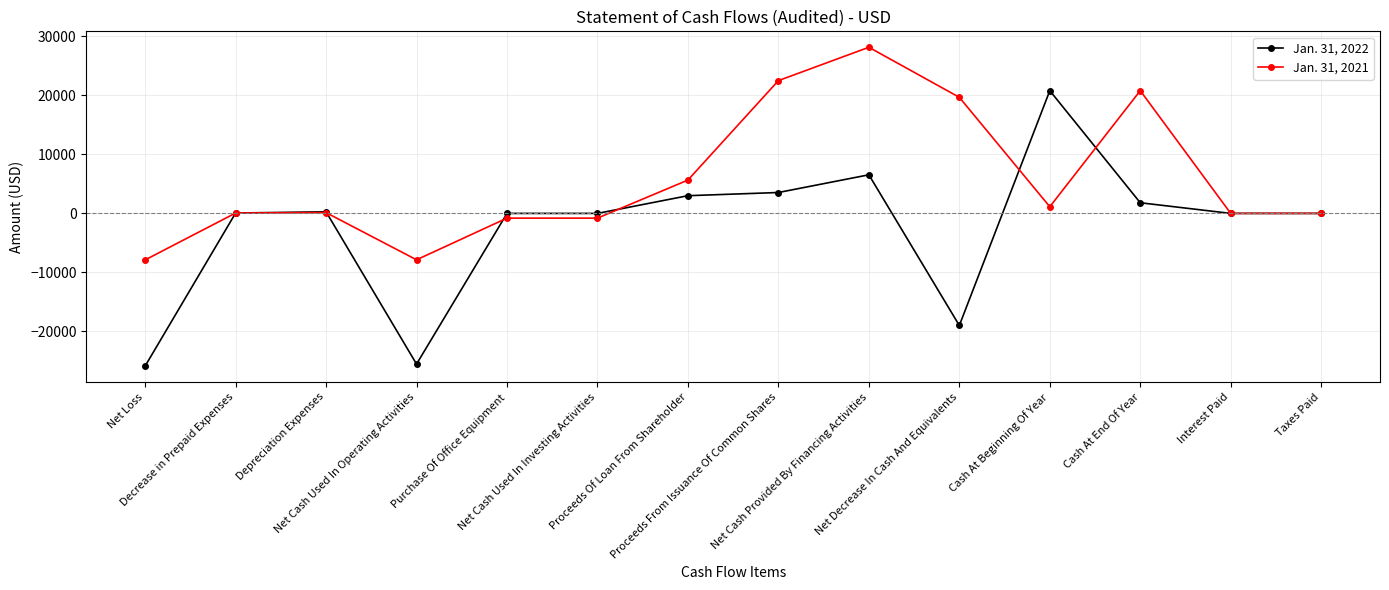

Between Net Cash Used In Investing Activities and Cash At Beginning Of Year, which series saw the biggest shift?

Jan. 31, 2022